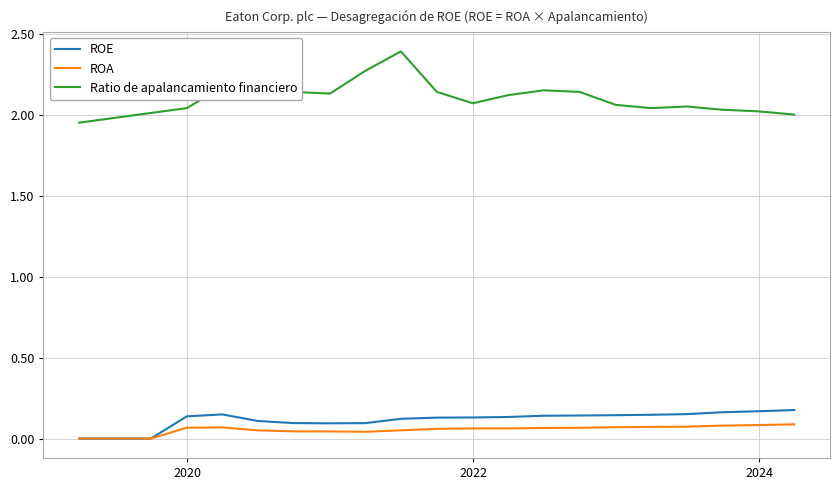

What is the sum of all ROA values?

1.2